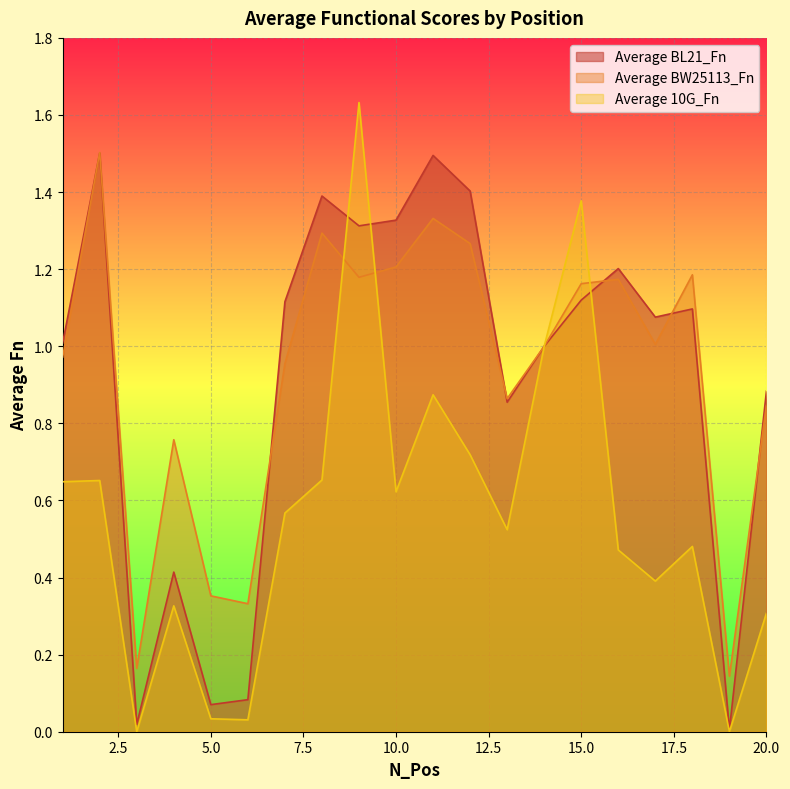

Read the Average 10G_Fn value at 12.

0.7